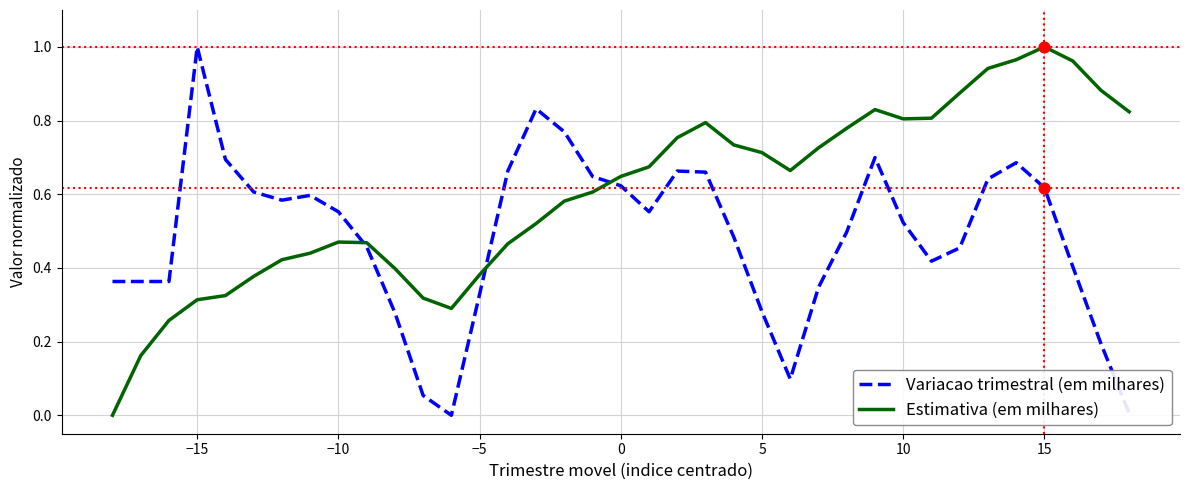

Which series has the largest total across all categories?

Estimativa (em milhares)